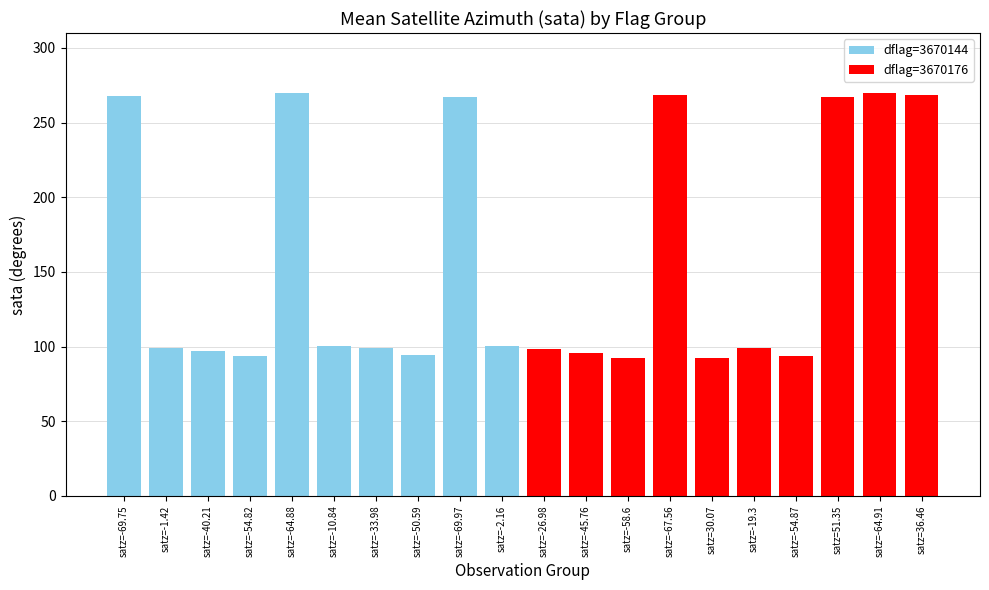

Count the number of categories in the chart.

20